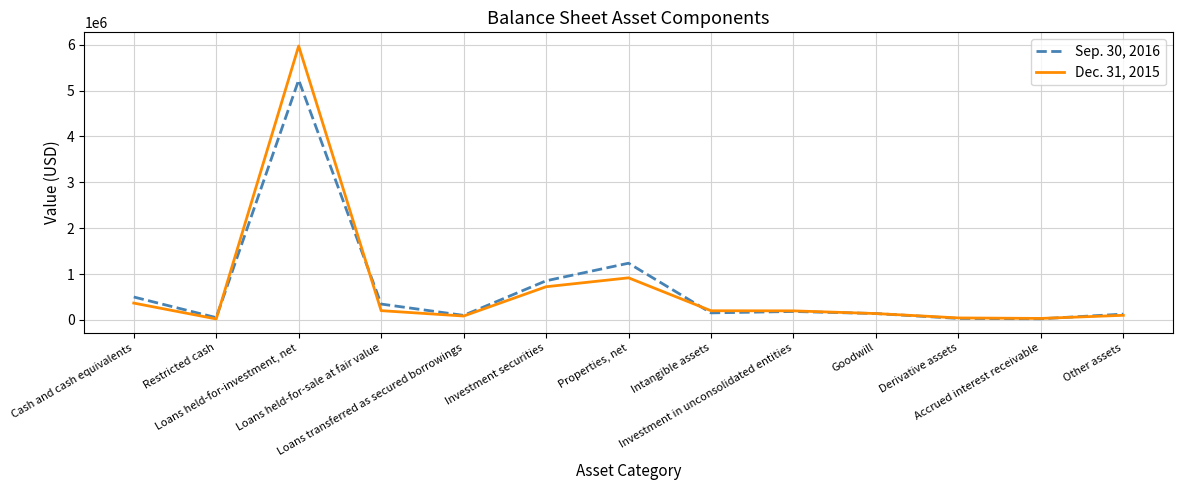

Does the chart display data point markers on the line(s)?

No